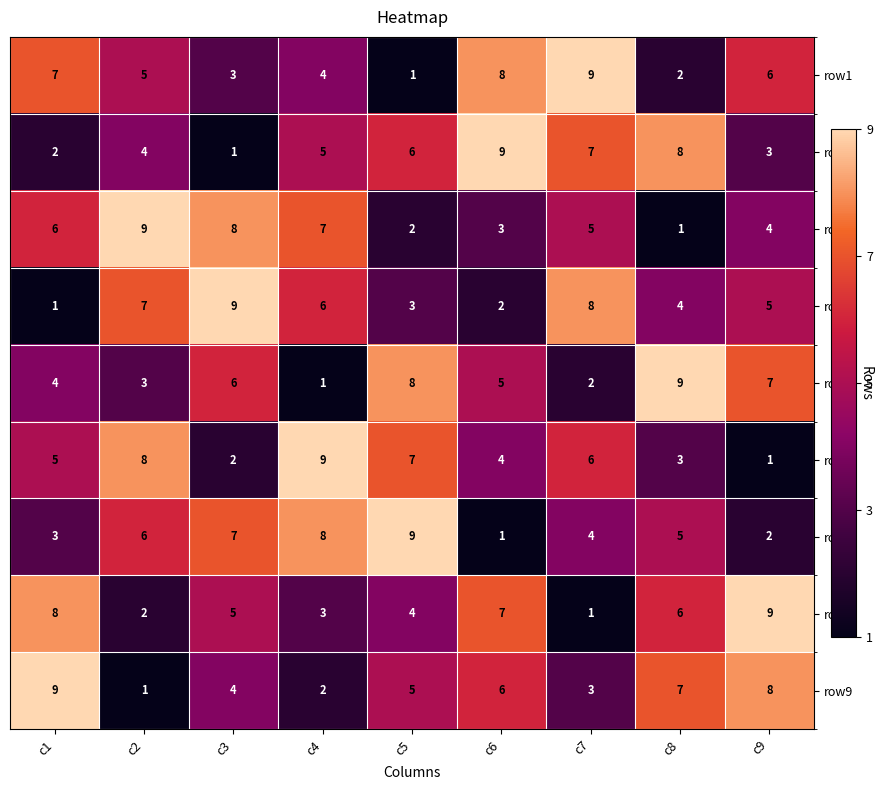

What is the average value of the row2 series?

5